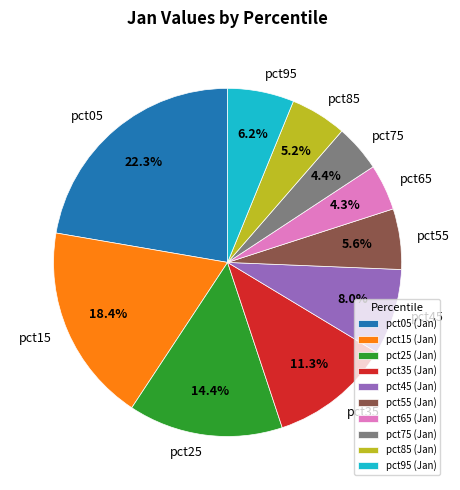

Does pct65 account for over 50% of the chart?

No